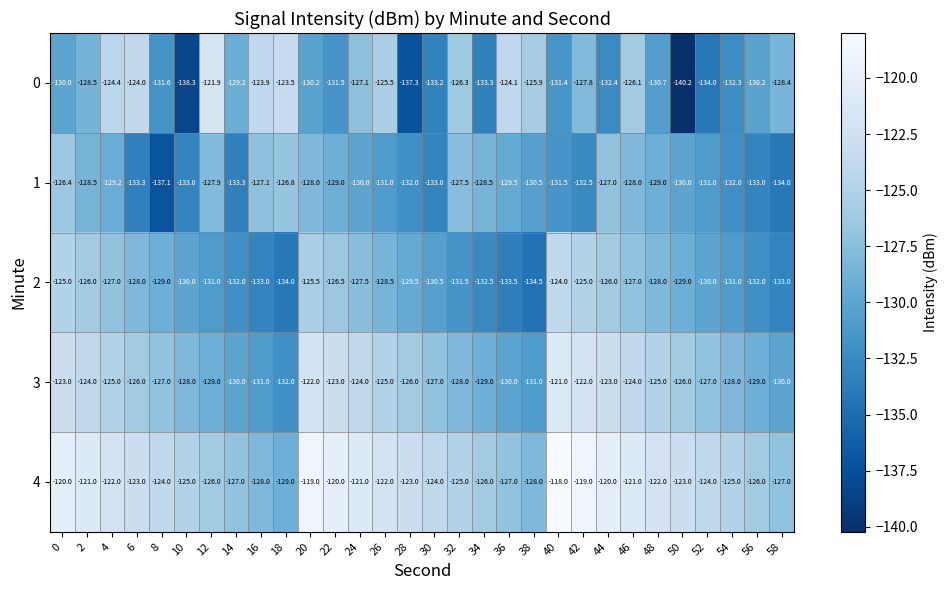

Rank the series at 16 from highest to lowest value.

0, 1, 4, 3, 2